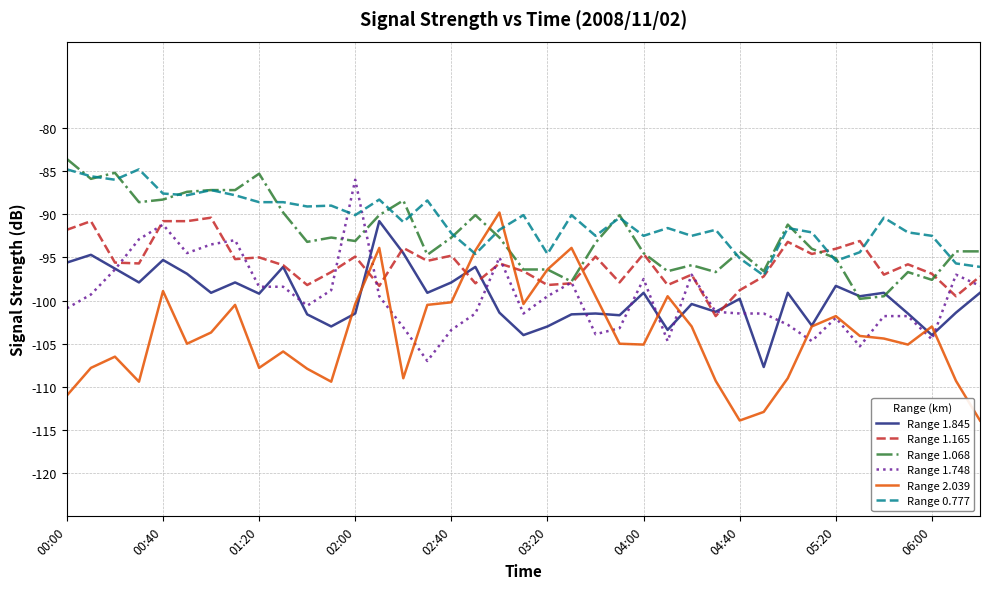

Does the chart have visible grid lines?

Yes